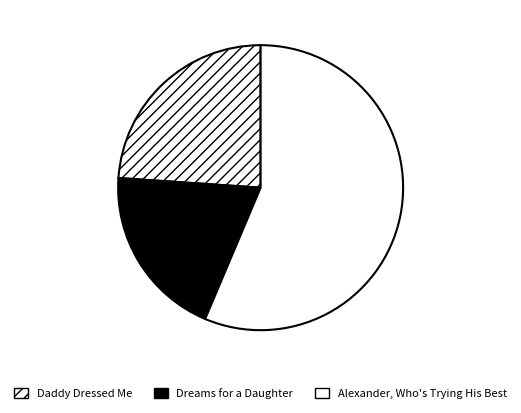

To the nearest percent, what is the difference between the Alexander, Who's Trying His Best and Dreams for a Daughter slice percentages?

37%